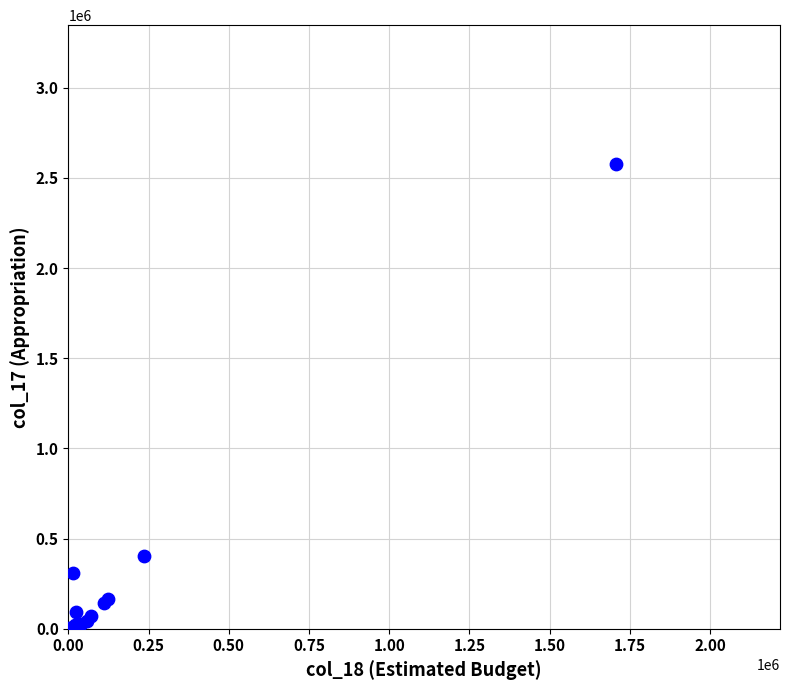

What Y value in the scatter plot is closest to 1287485?

405000